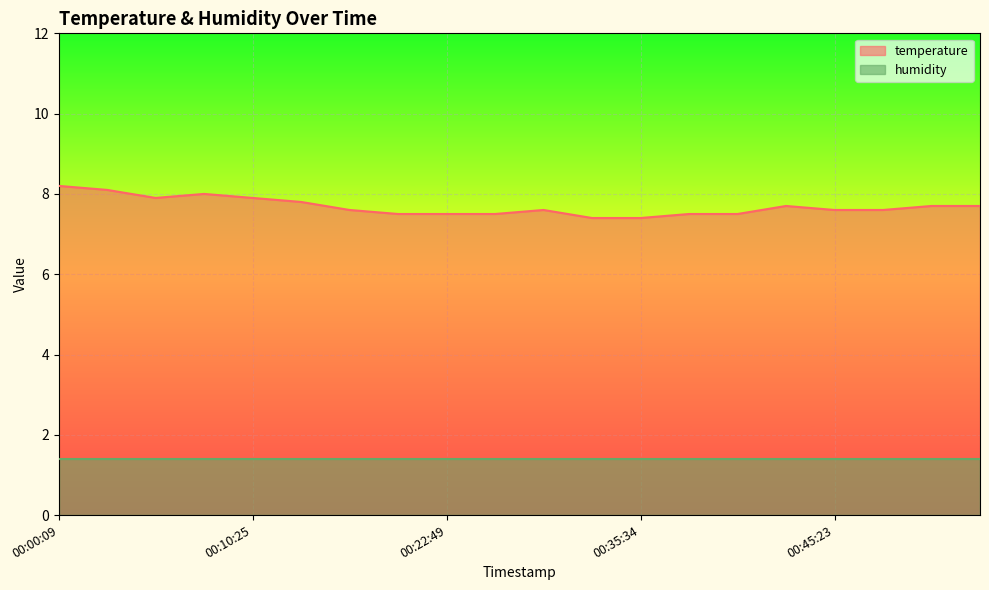

Which label corresponds to the smallest value in the chart?

00:33:08